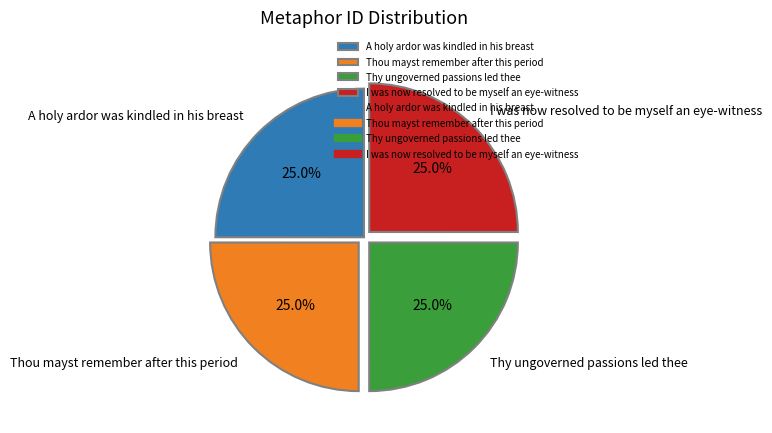

How many segments does this pie chart have?

4